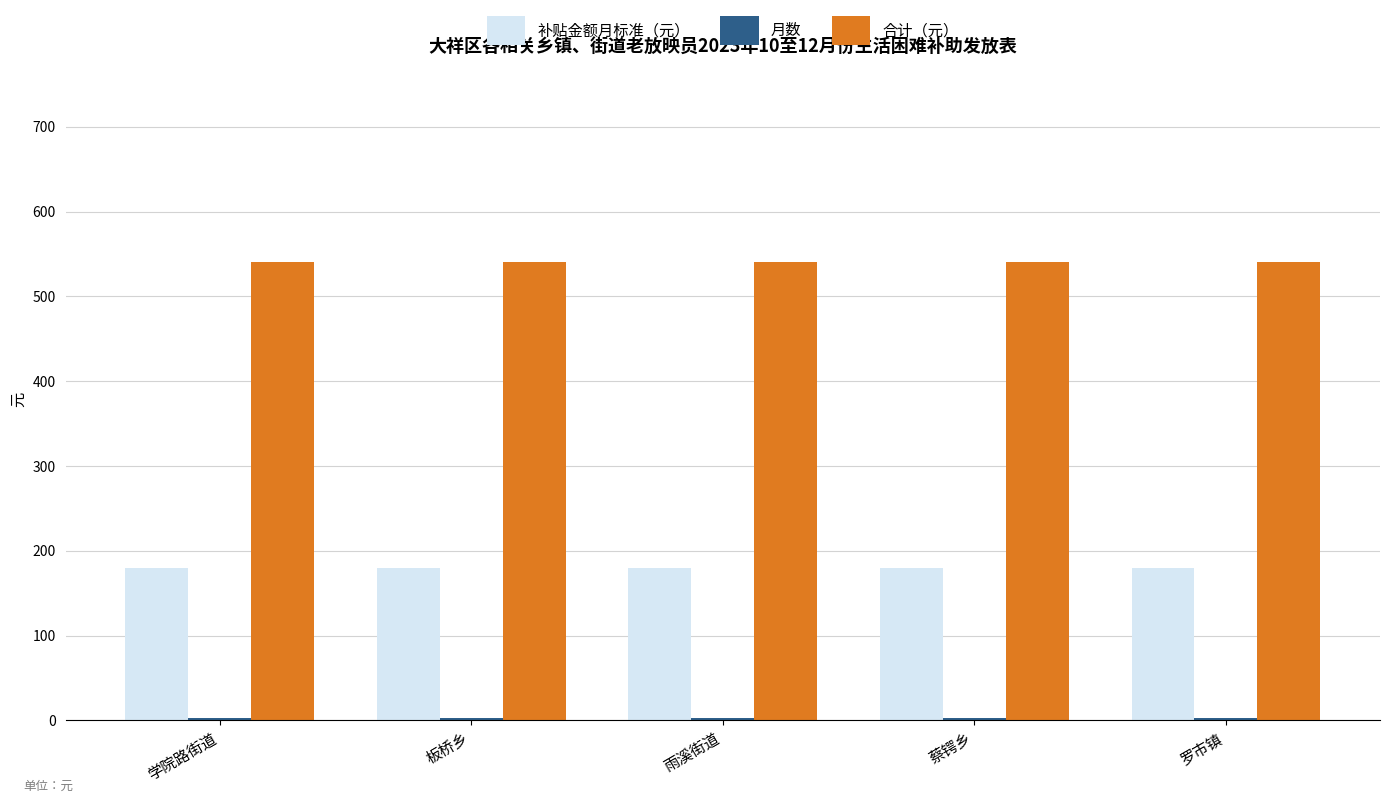

How many bars are there in each group?

3